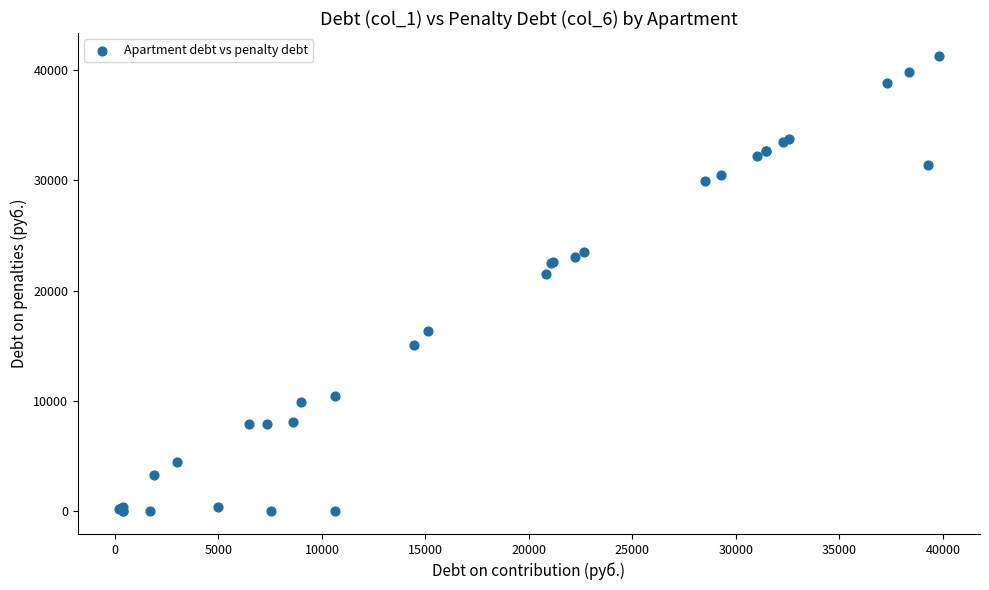

What Y value in the scatter plot is closest to 20637?

21536.6